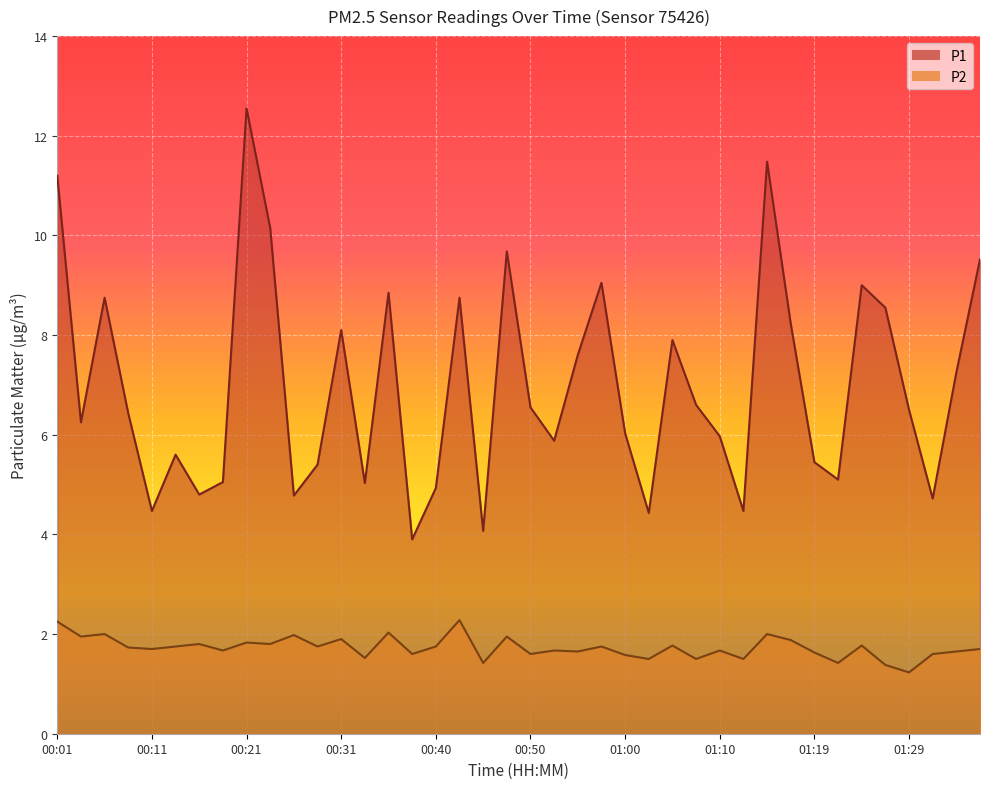

True or false: P1 has a value of 7.4 at 00:21.

False